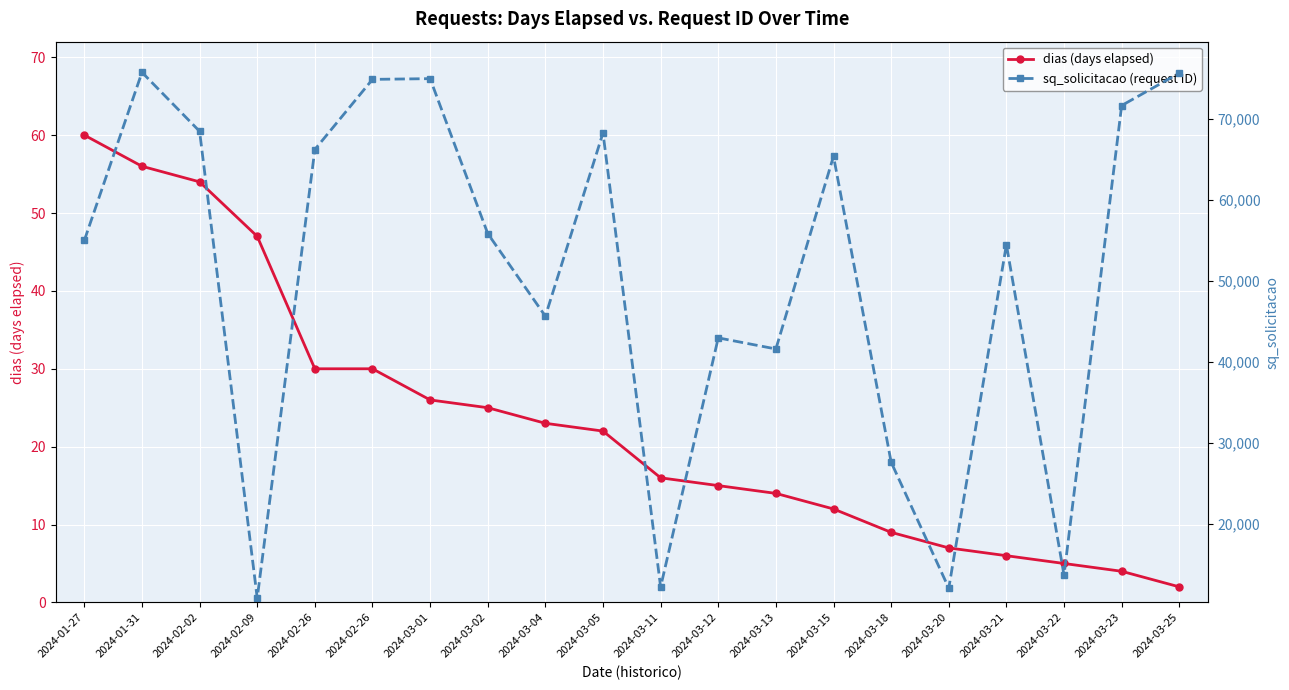

At 2024-03-04, list the series in order from smallest to largest.

dias (days elapsed), sq_solicitacao (request ID)